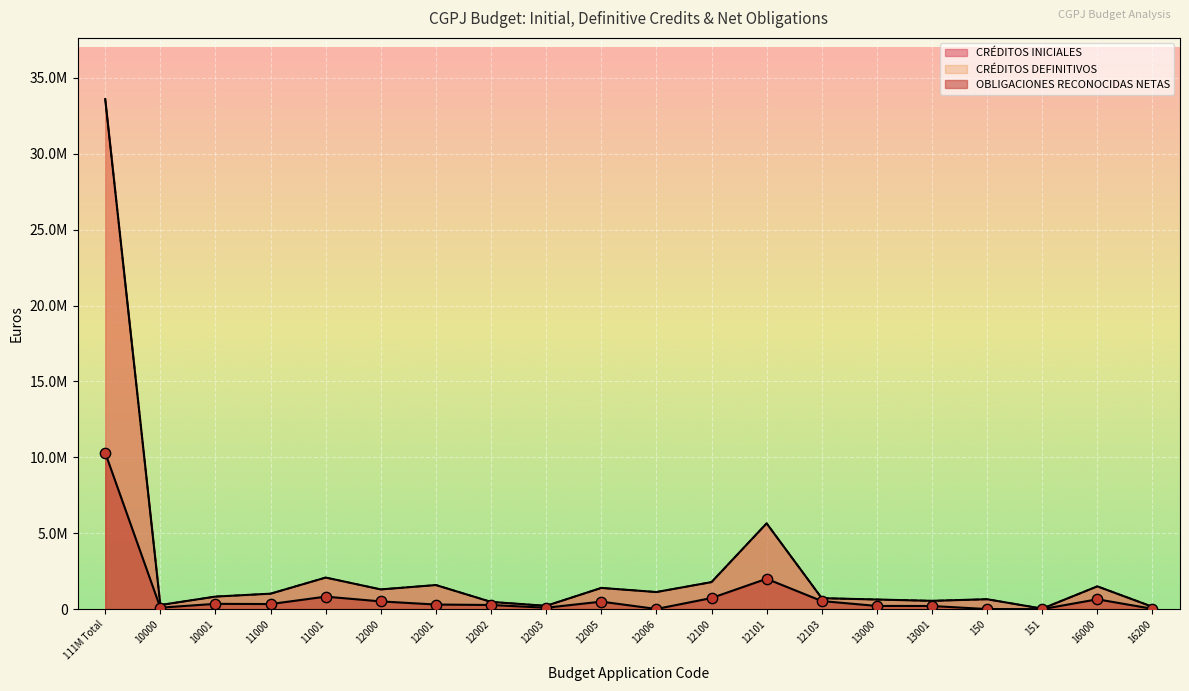

Which series has the largest total across all categories?

CRÉDITOS INICIALES